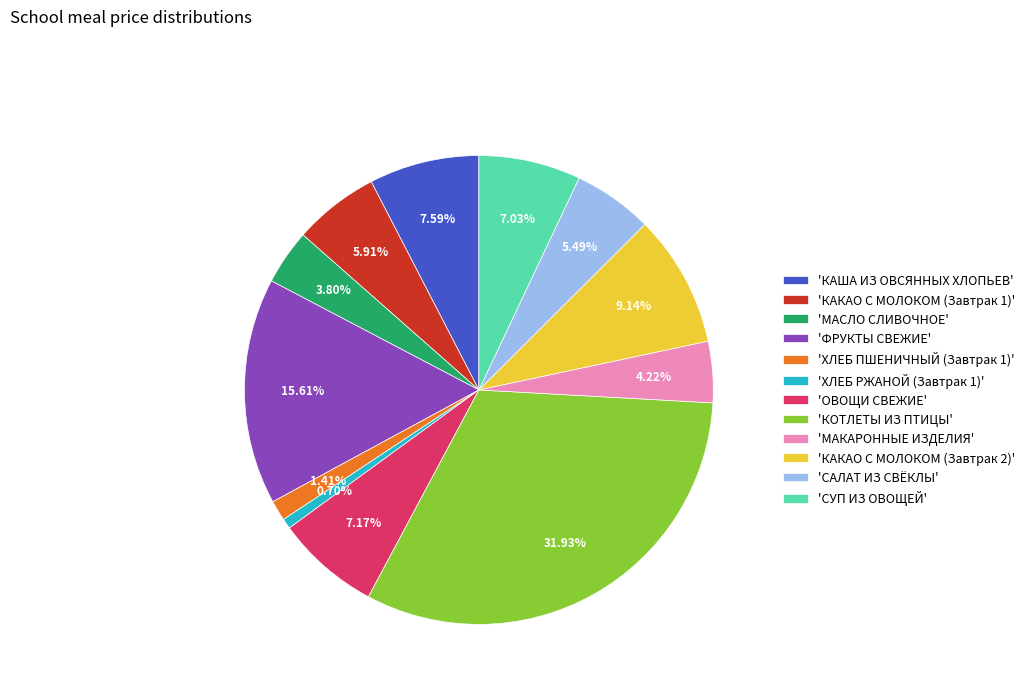

How many segments does this pie chart have?

12